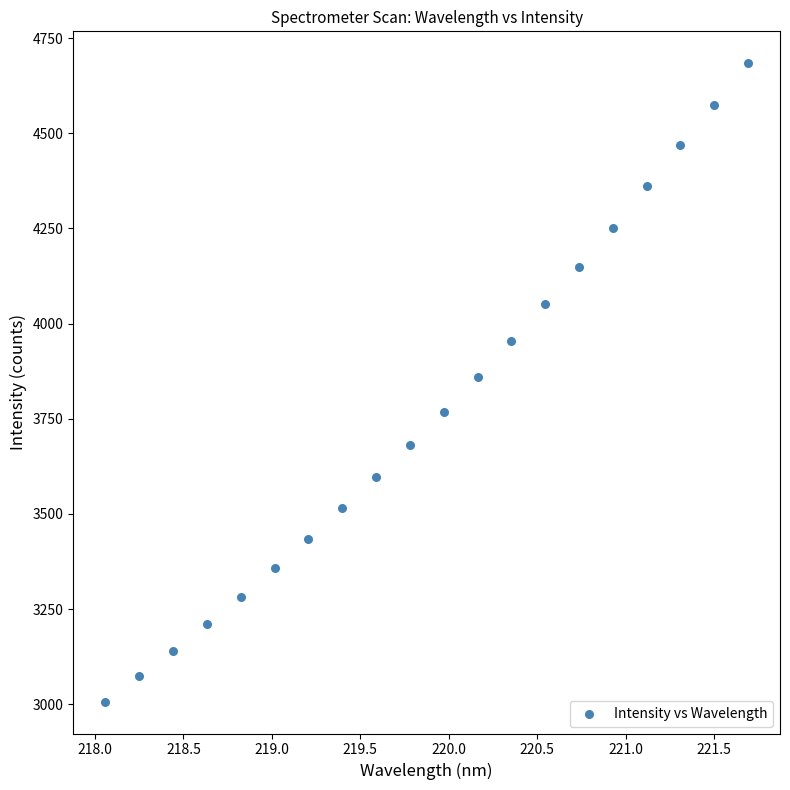

What is the range of X values (max minus min)?

3.6